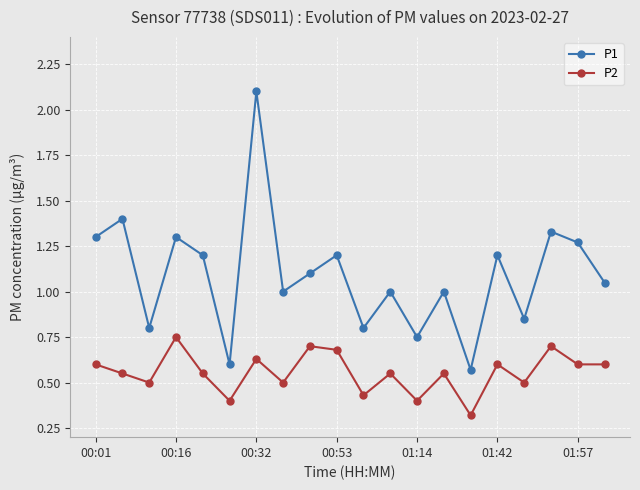

True or false: P1 has more than 1 interior local peaks.

True